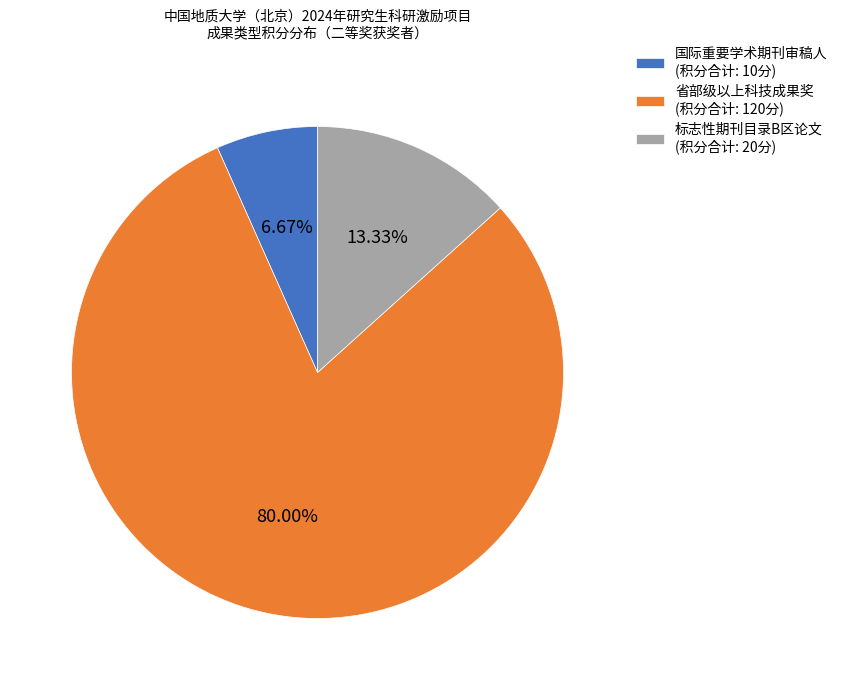

Is there any slice that represents more than half of the pie?

Yes